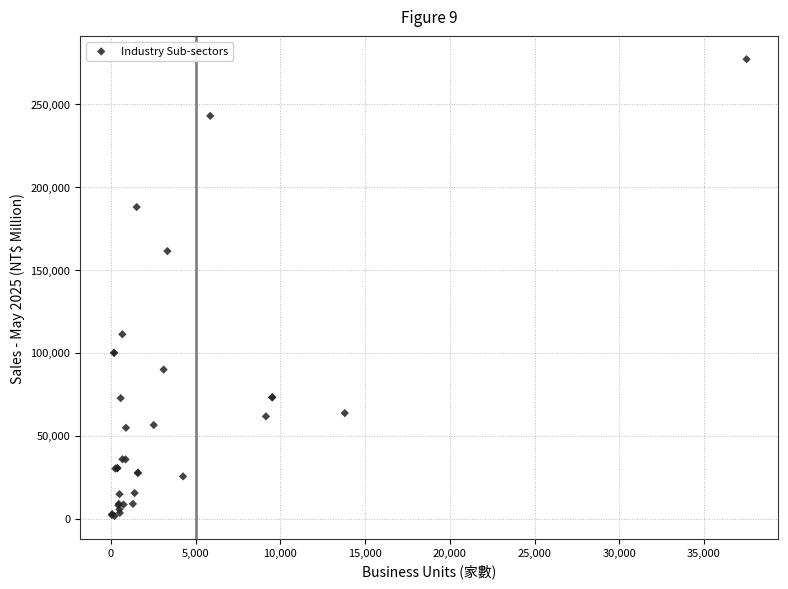

What Y value in the scatter plot is closest to 139370?

161395